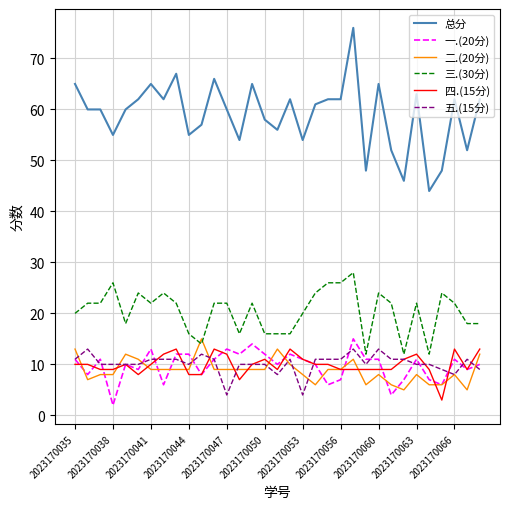

Count the number of data series in this chart.

6